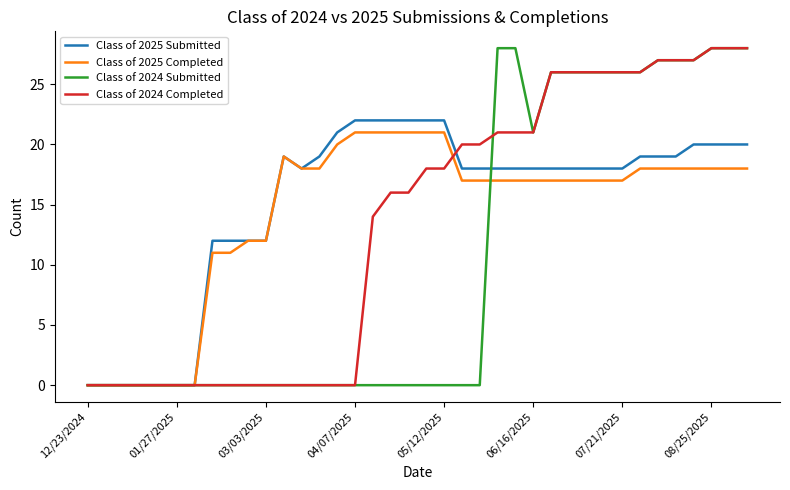

Rank the series by their average value, from highest to lowest.

Class of 2025 Submitted, Class of 2025 Completed, Class of 2024 Completed, Class of 2024 Submitted